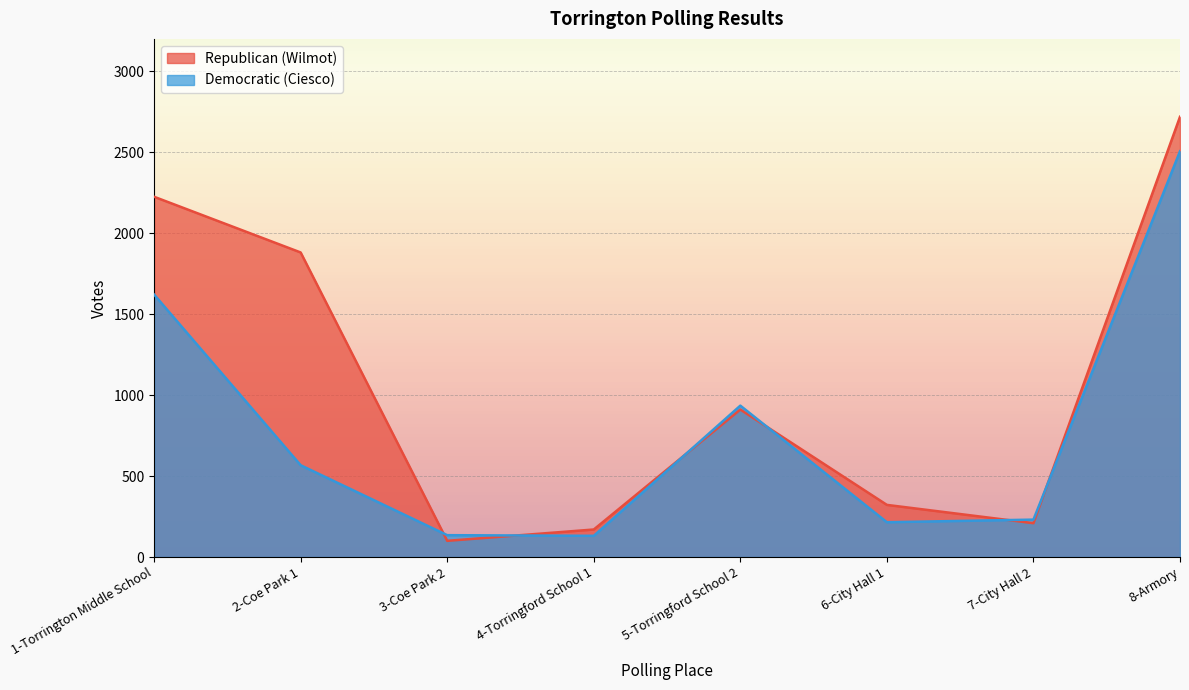

Which series has the largest range (max minus min)?

Republican (Wilmot)